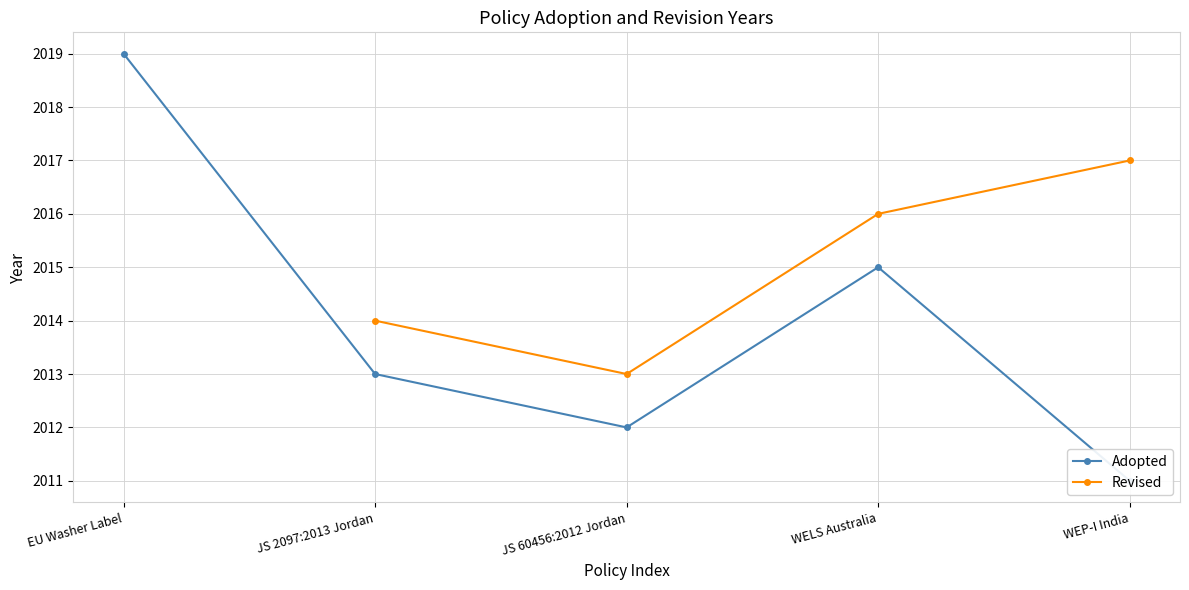

Which series has the largest range (max minus min)?

Adopted